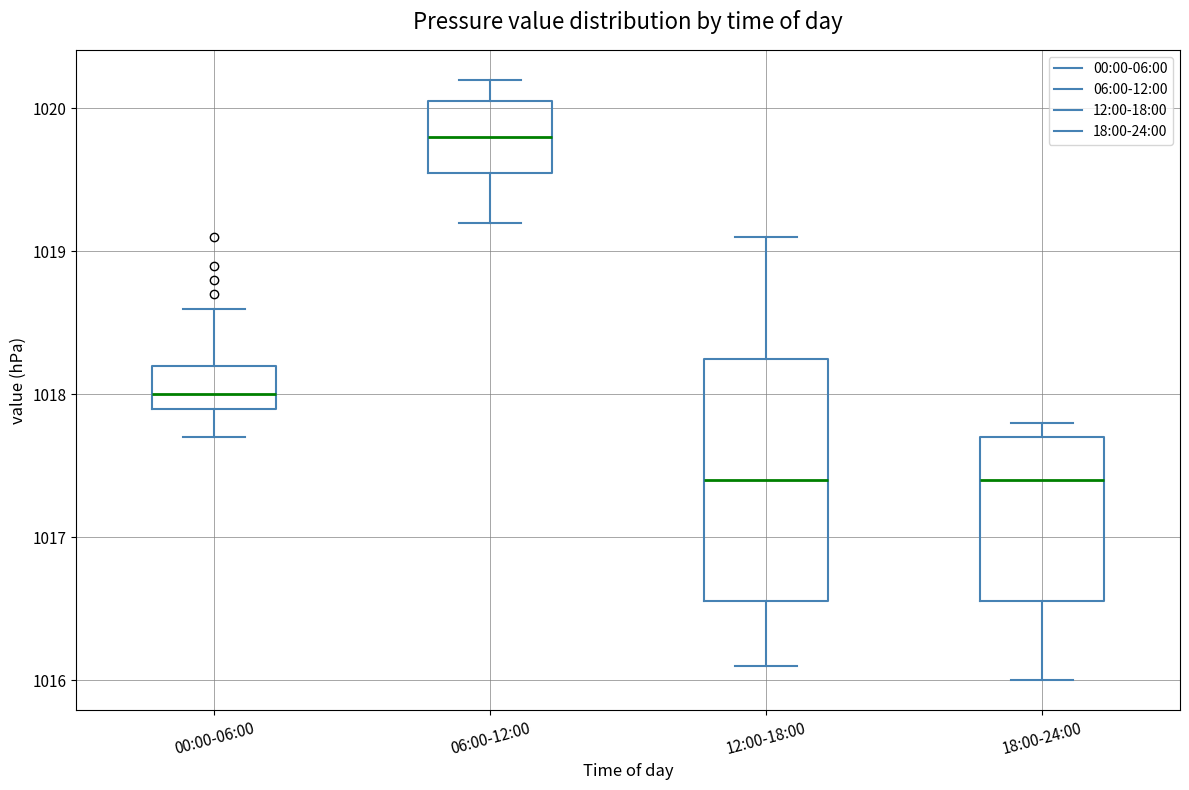

Reading left to right, transcribe this box plot: for each box, give where its median line is, the range the box spans, and where its two whiskers end, as read against the y-axis. The values are not printed on the chart, so give them approximately, as read against the axis.

00:00-06:00: median 1018.0, box 1017.9 to 1018.2, whiskers 1017.7 to 1018.6
06:00-12:00: median 1019.8, box 1019.6 to 1020.1, whiskers 1019.2 to 1020.2
12:00-18:00: median 1017.4, box 1016.6 to 1018.3, whiskers 1016.1 to 1019.1
18:00-24:00: median 1017.4, box 1016.6 to 1017.7, whiskers 1016.0 to 1017.8